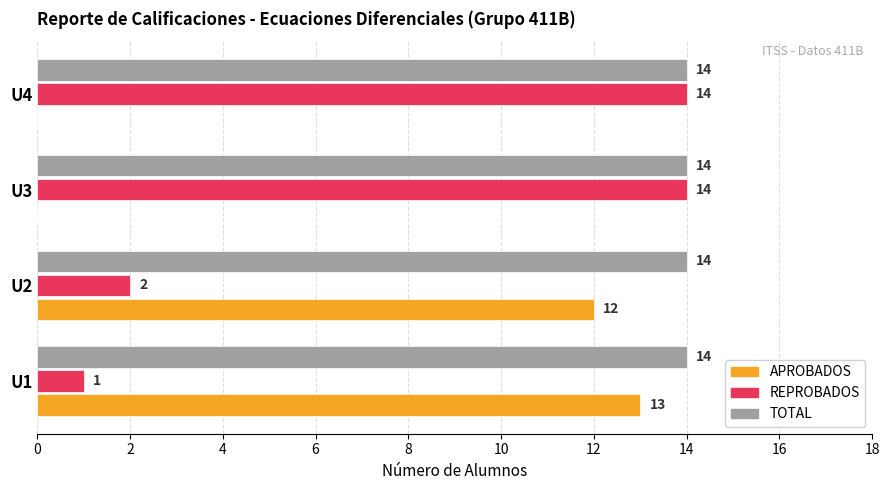

Is the value of REPROBADOS at U3 greater than the value of APROBADOS at U3?

Yes